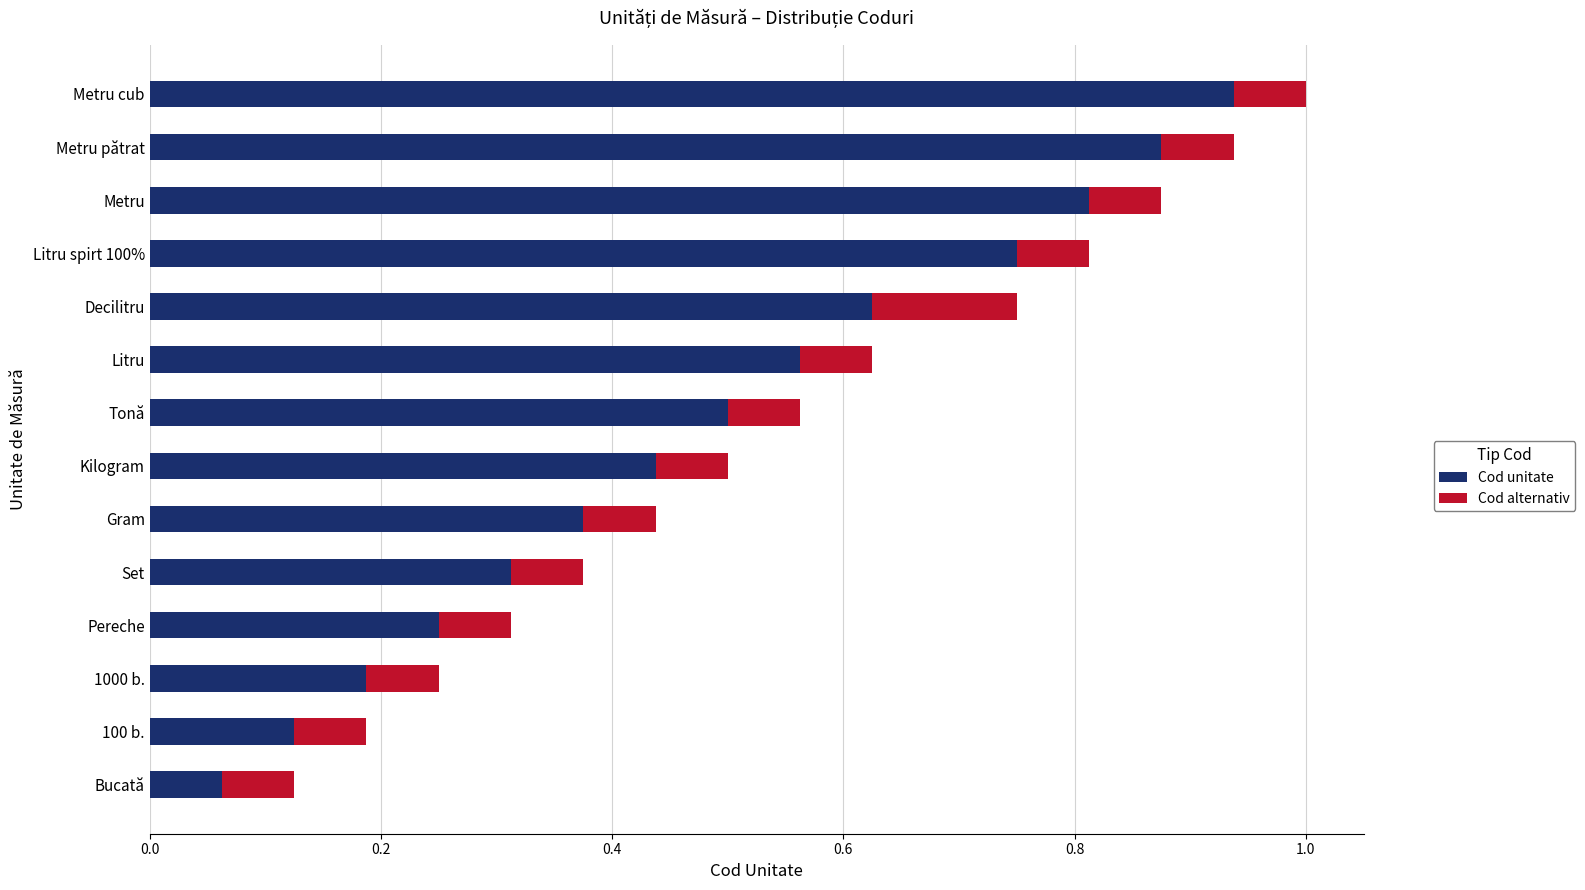

What is the sum of all Cod unitate values?

6.8